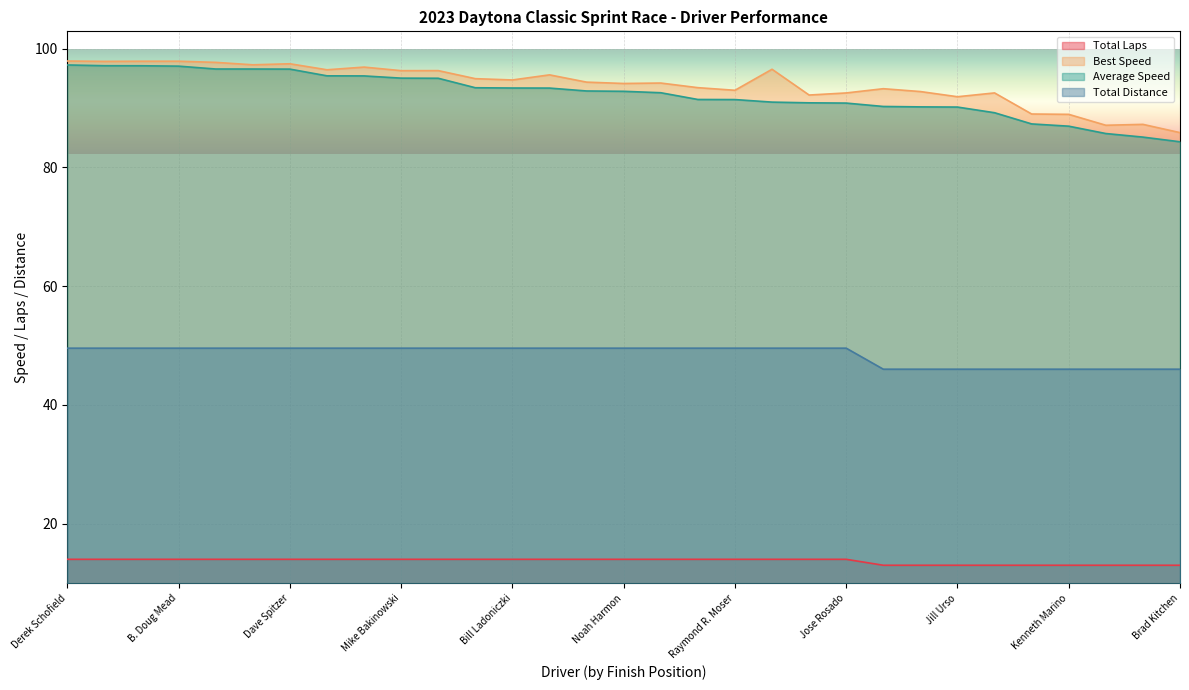

Reading right to left, transcribe all the data shown in this chart.

Total Laps: Brad Kitchen=13.0	William Blalock=13.0	Barry Morton=13.0	Kenneth Marino=13.0	Wilber Pickett=13.0	Andrew Adler=13.0	Jill Urso=13.0	James Sheldon=13.0	Bart De Boever=13.0	Jose Rosado=14.0	Adam Greiner=14.0	William Shields=14.0	Raymond R. Moser=14.0	Macey Urso=14.0	Mick Robinson=14.0	Noah Harmon=14.0	Mike Marks=14.0	Gary Vizioli=14.0	Bill Ladoniczki=14.0	Adam Wright=14.0	Thomas A Panaggio=14.0	Mike Bakinowski=14.0	Tj Preble=14.0	Bill Cullen=14.0	Dave Spitzer=14.0	Stuart Mullan=14.0	Lee Hill=14.0	B. Doug Mead=14.0	Richie Stanley=14.0	Mark Eaton=14.0	Derek Schofield=14.0
Best Speed: Brad Kitchen=85.9	William Blalock=87.3	Barry Morton=87.1	Kenneth Marino=88.9	Wilber Pickett=89.0	Andrew Adler=92.5	Jill Urso=91.9	James Sheldon=92.8	Bart De Boever=93.3	Jose Rosado=92.5	Adam Greiner=92.2	William Shields=96.5	Raymond R. Moser=93.0	Macey Urso=93.4	Mick Robinson=94.2	Noah Harmon=94.1	Mike Marks=94.4	Gary Vizioli=95.6	Bill Ladoniczki=94.7	Adam Wright=94.9	Thomas A Panaggio=96.3	Mike Bakinowski=96.3	Tj Preble=96.9	Bill Cullen=96.4	Dave Spitzer=97.5	Stuart Mullan=97.3	Lee Hill=97.7	B. Doug Mead=97.9	Richie Stanley=97.9	Mark Eaton=97.9	Derek Schofield=97.9
Average Speed: Brad Kitchen=84.3	William Blalock=85.1	Barry Morton=85.7	Kenneth Marino=86.9	Wilber Pickett=87.3	Andrew Adler=89.2	Jill Urso=90.2	James Sheldon=90.2	Bart De Boever=90.3	Jose Rosado=90.8	Adam Greiner=90.9	William Shields=91.0	Raymond R. Moser=91.4	Macey Urso=91.4	Mick Robinson=92.6	Noah Harmon=92.8	Mike Marks=92.9	Gary Vizioli=93.4	Bill Ladoniczki=93.4	Adam Wright=93.4	Thomas A Panaggio=95.0	Mike Bakinowski=95.0	Tj Preble=95.4	Bill Cullen=95.4	Dave Spitzer=96.6	Stuart Mullan=96.6	Lee Hill=96.6	B. Doug Mead=97.1	Richie Stanley=97.1	Mark Eaton=97.1	Derek Schofield=97.3
Total Distance: Brad Kitchen=46.0	William Blalock=46.0	Barry Morton=46.0	Kenneth Marino=46.0	Wilber Pickett=46.0	Andrew Adler=46.0	Jill Urso=46.0	James Sheldon=46.0	Bart De Boever=46.0	Jose Rosado=49.6	Adam Greiner=49.6	William Shields=49.6	Raymond R. Moser=49.6	Macey Urso=49.6	Mick Robinson=49.6	Noah Harmon=49.6	Mike Marks=49.6	Gary Vizioli=49.6	Bill Ladoniczki=49.6	Adam Wright=49.6	Thomas A Panaggio=49.6	Mike Bakinowski=49.6	Tj Preble=49.6	Bill Cullen=49.6	Dave Spitzer=49.6	Stuart Mullan=49.6	Lee Hill=49.6	B. Doug Mead=49.6	Richie Stanley=49.6	Mark Eaton=49.6	Derek Schofield=49.6